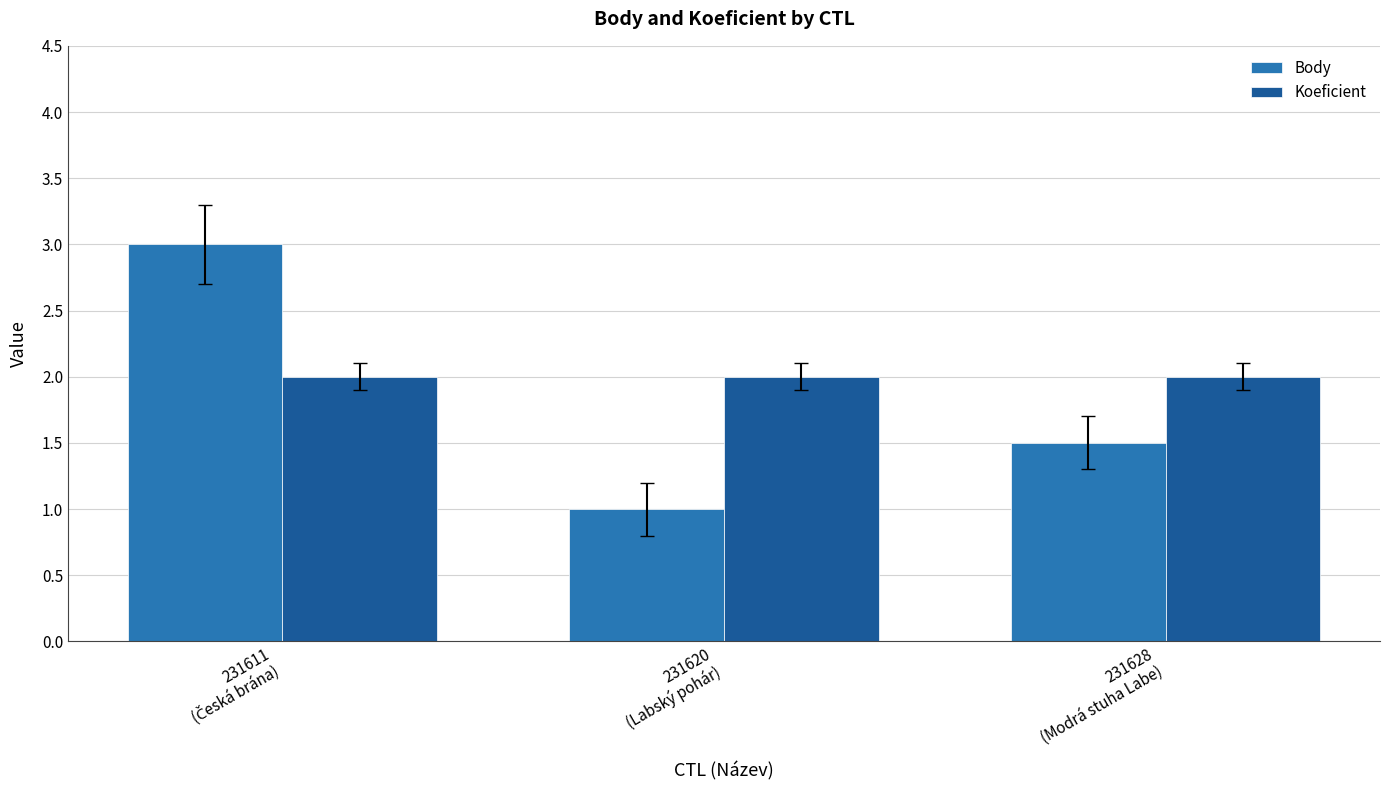

Reading right to left, transcribe all the data shown in this chart.

Body: 1.5	1.0	3.0
Koeficient: 2.0	2.0	2.0